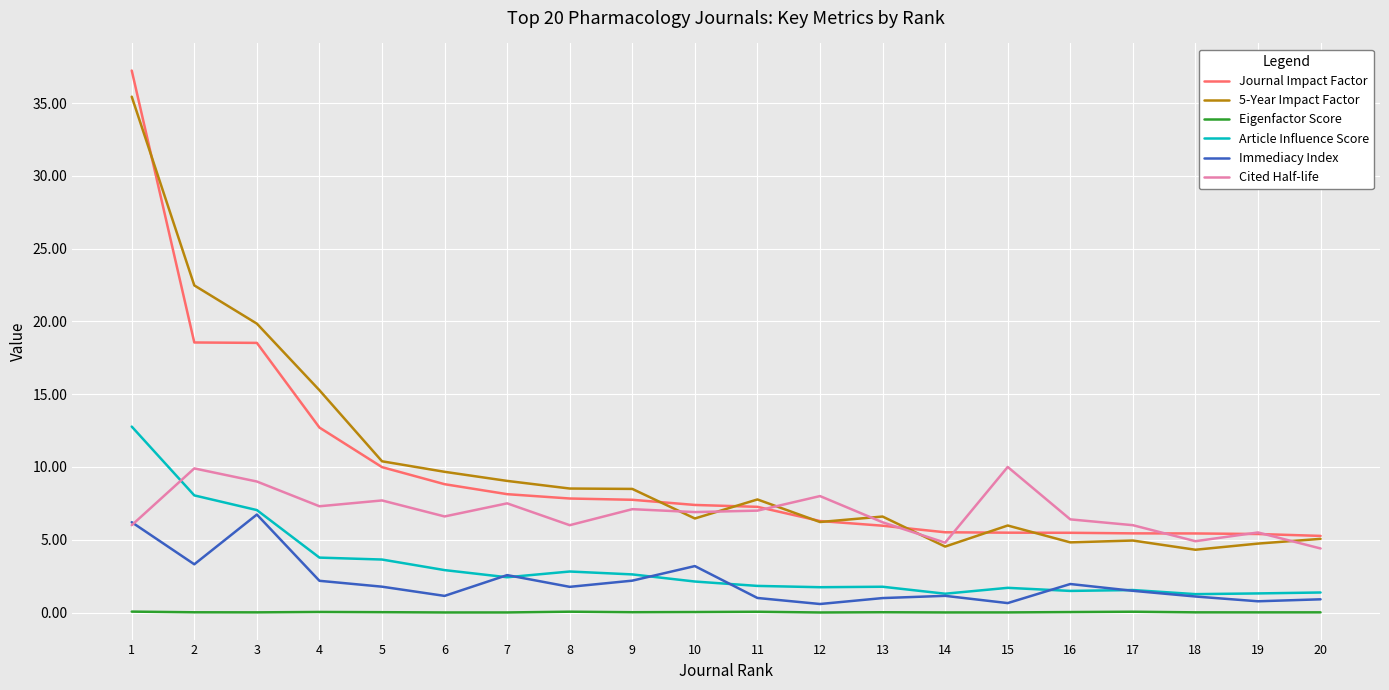

Is the value of Immediacy Index at 10 greater than the value of Eigenfactor Score at 16?

Yes